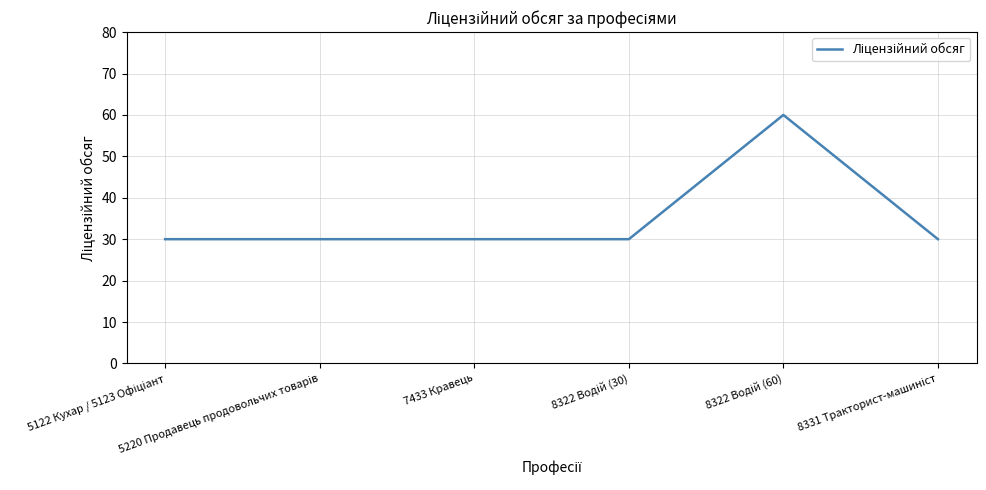

What is the maximum value shown in the chart?

60